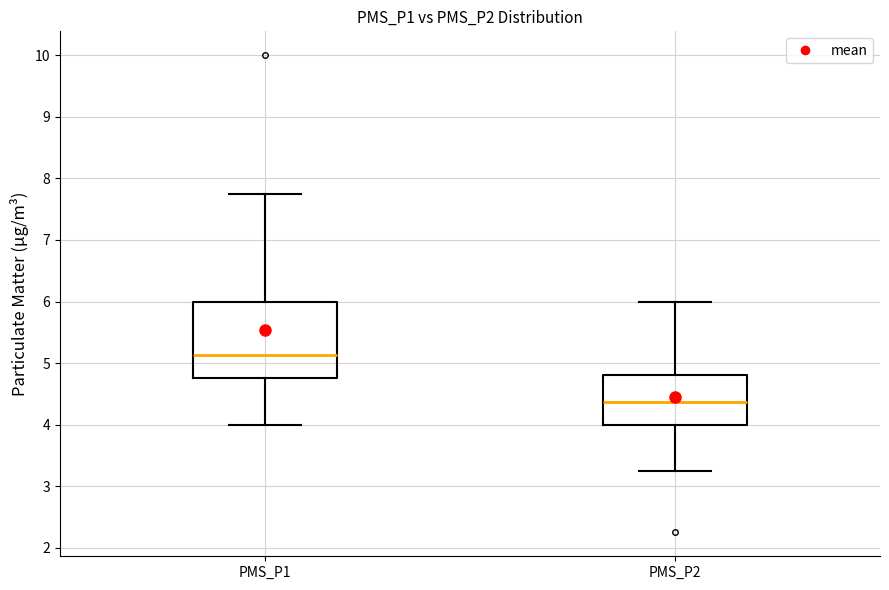

Which box is the tallest, from its lower edge to its upper edge?

PMS_P1